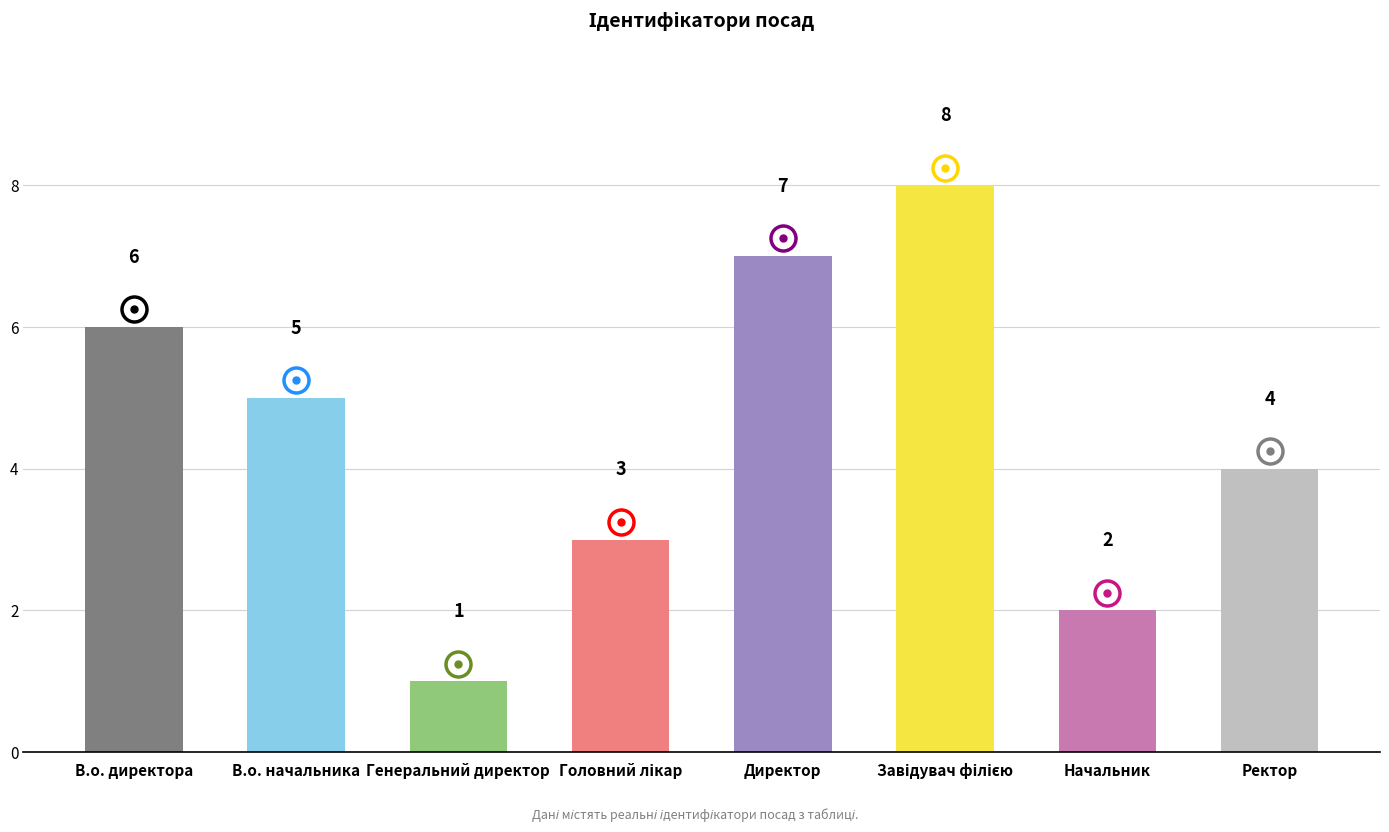

What is the smallest value displayed?

1